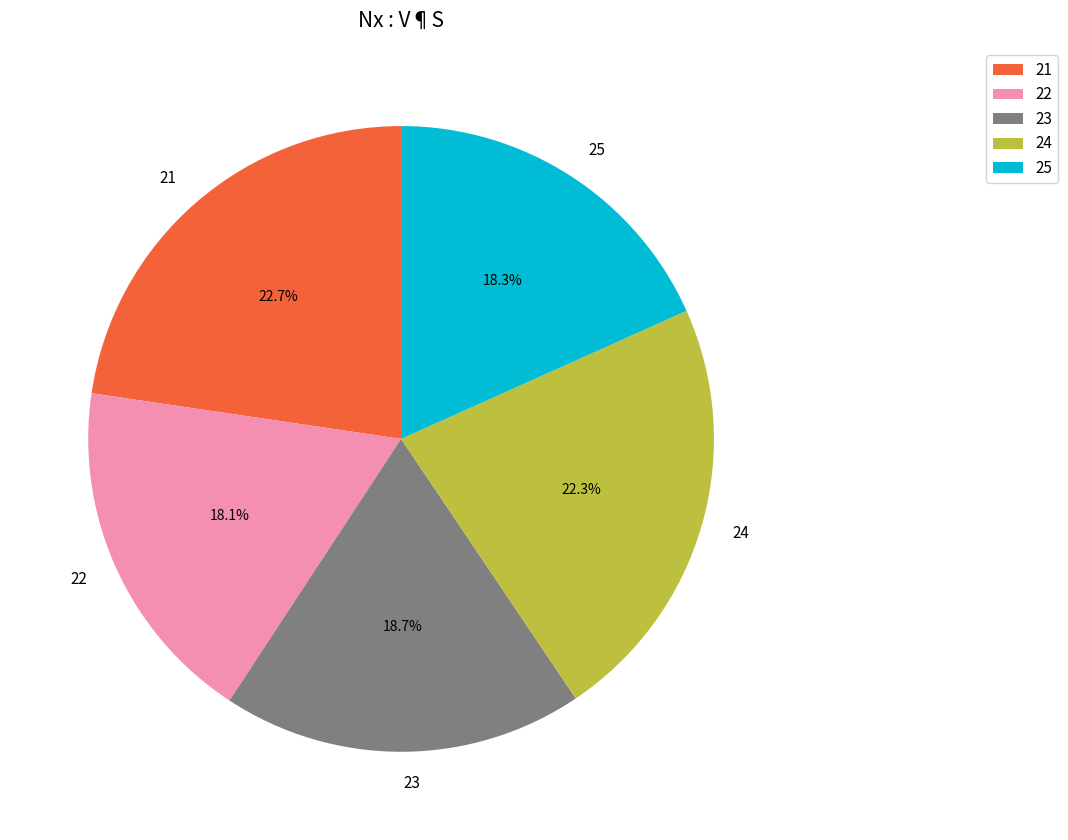

What percentage is the 25 slice, to the nearest percent?

18%